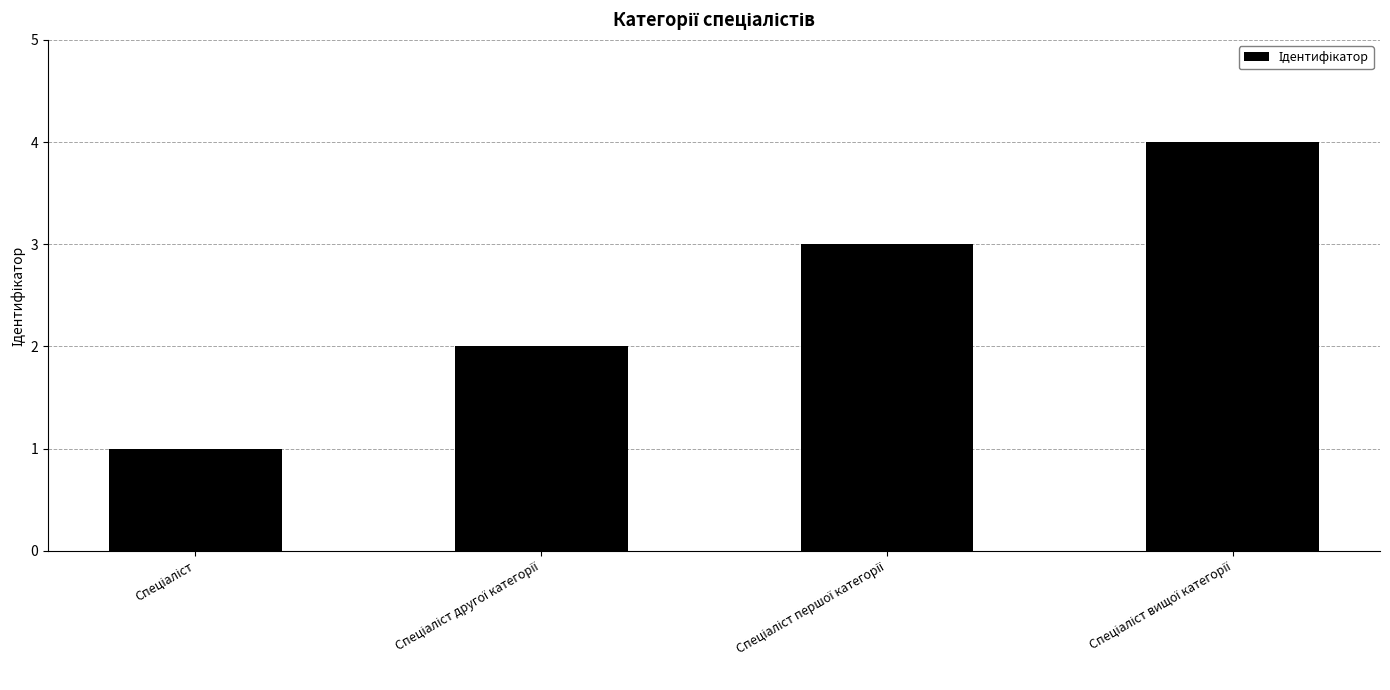

What is the greatest value displayed?

4